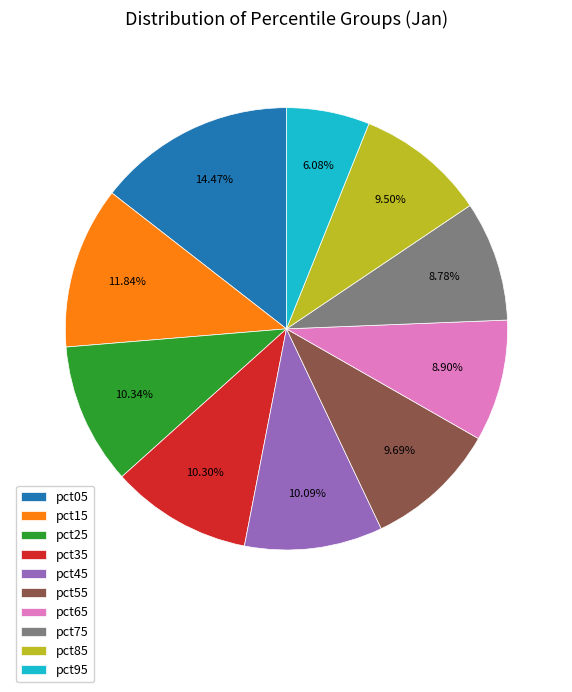

To the nearest percent, what is the difference between the pct15 and pct35 slice percentages?

2%